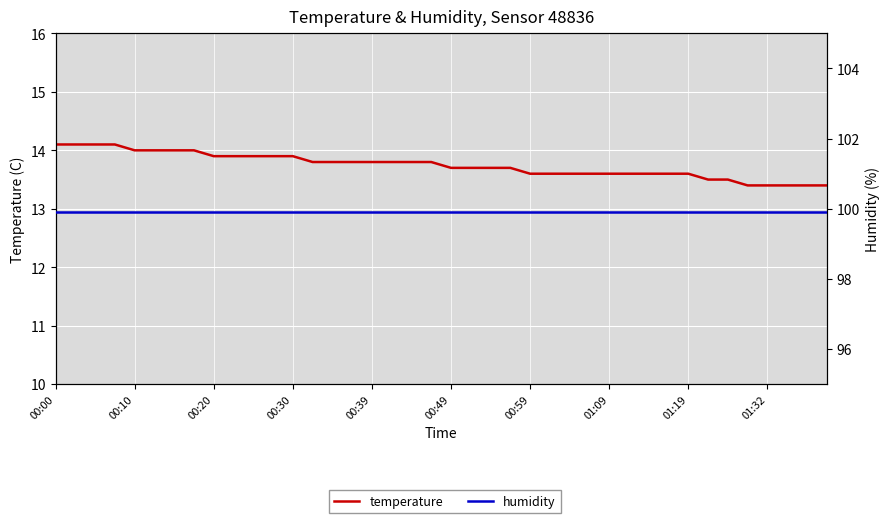

At how many categories does at least one series exceed 71?

40